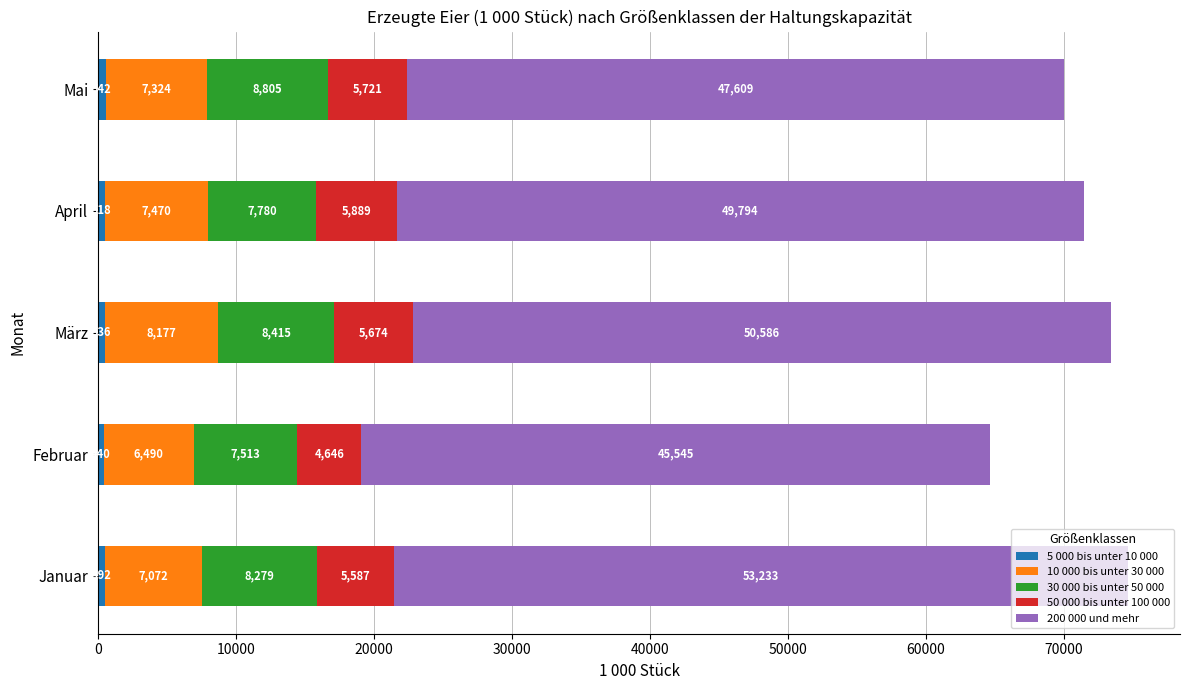

At which category is the sum across all series the highest?

Januar